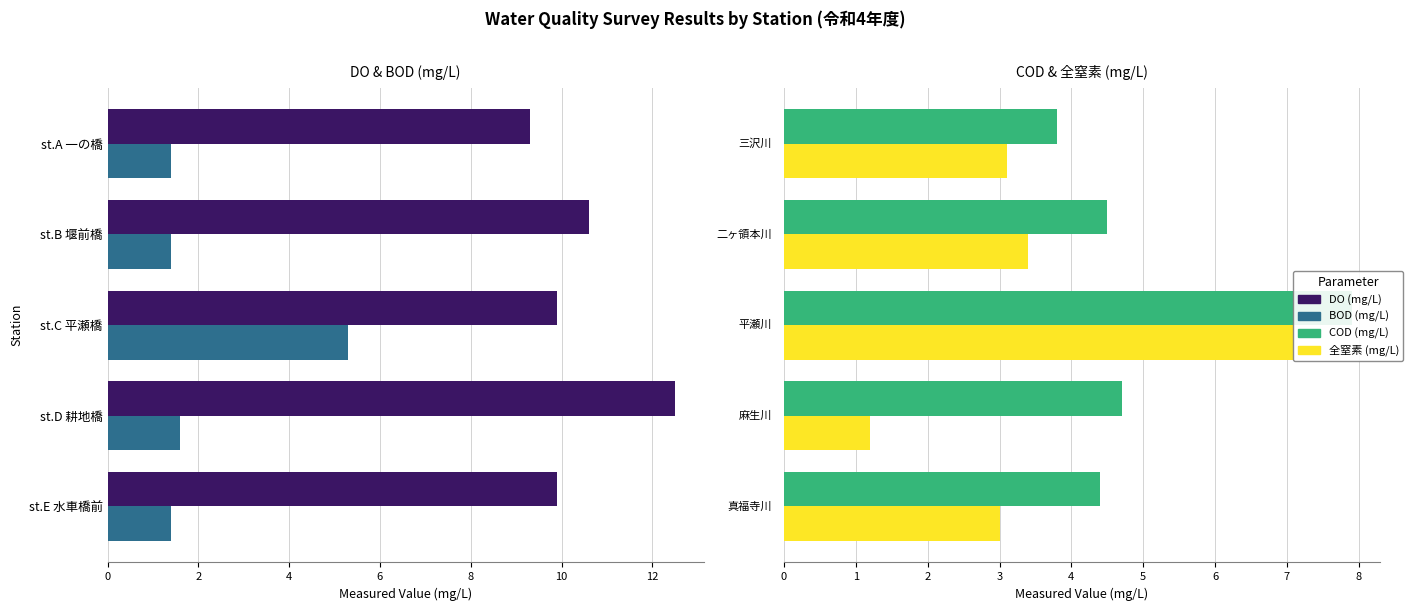

How many series are shown in this chart?

4